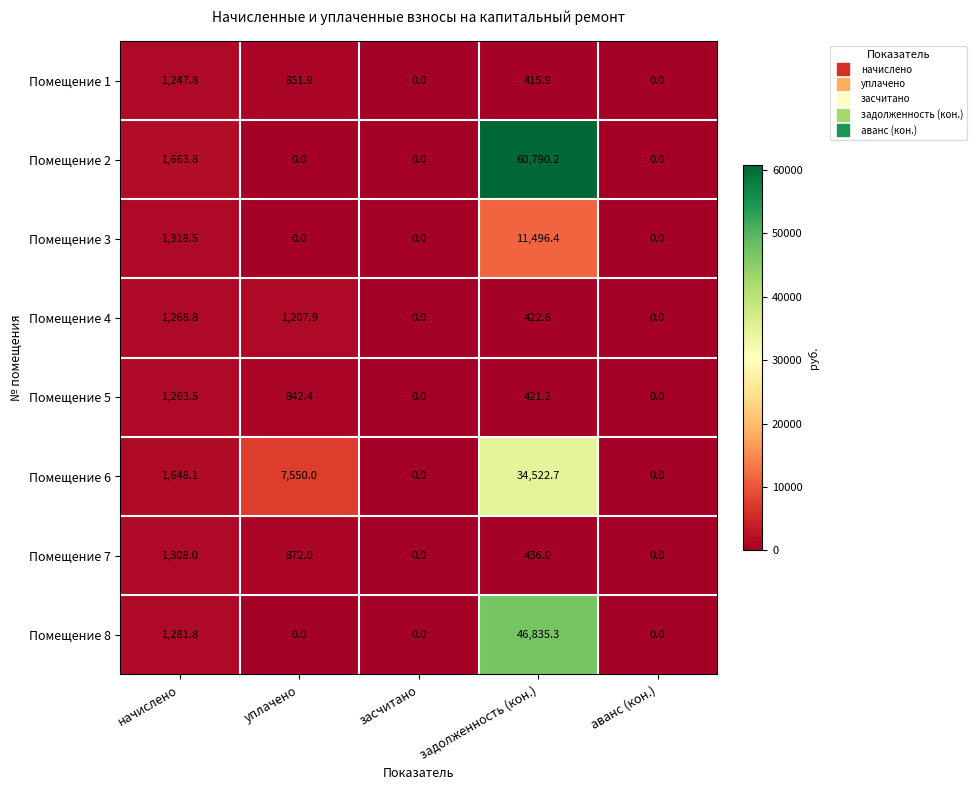

Which series has the largest range (max minus min)?

Помещение 2